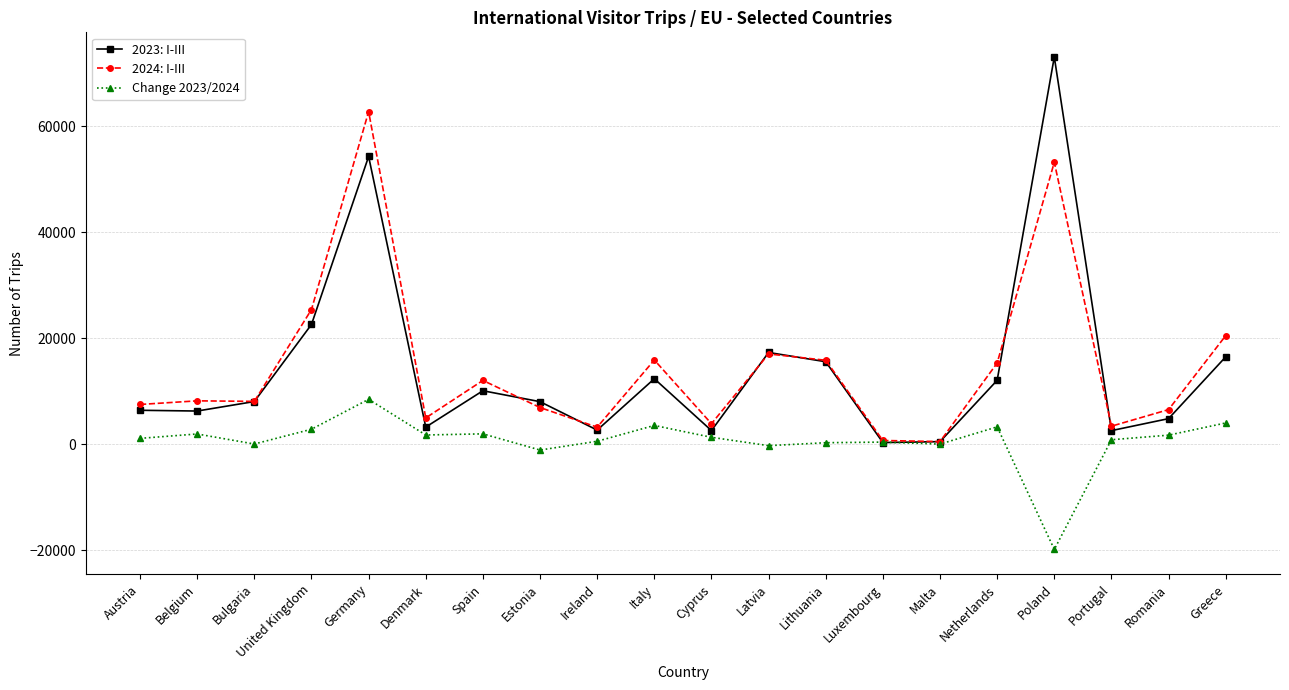

How many series are shown in this chart?

3